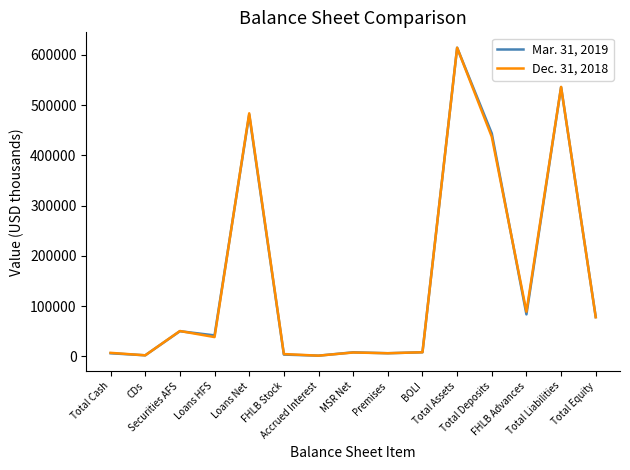

At which label is Dec. 31, 2018 closest to 307922?

Total Deposits